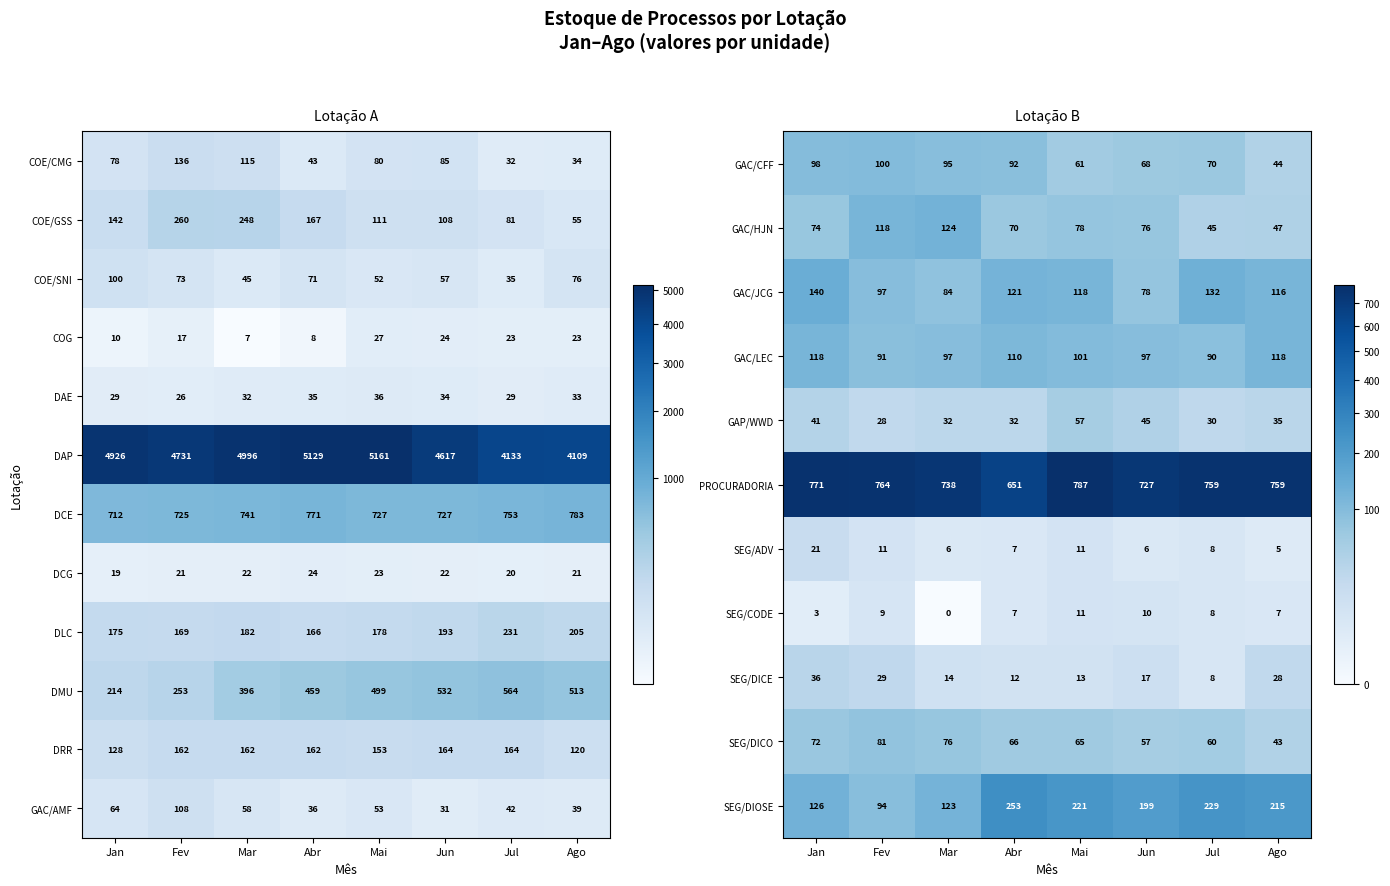

What is the total value across all series at Mai?

1576